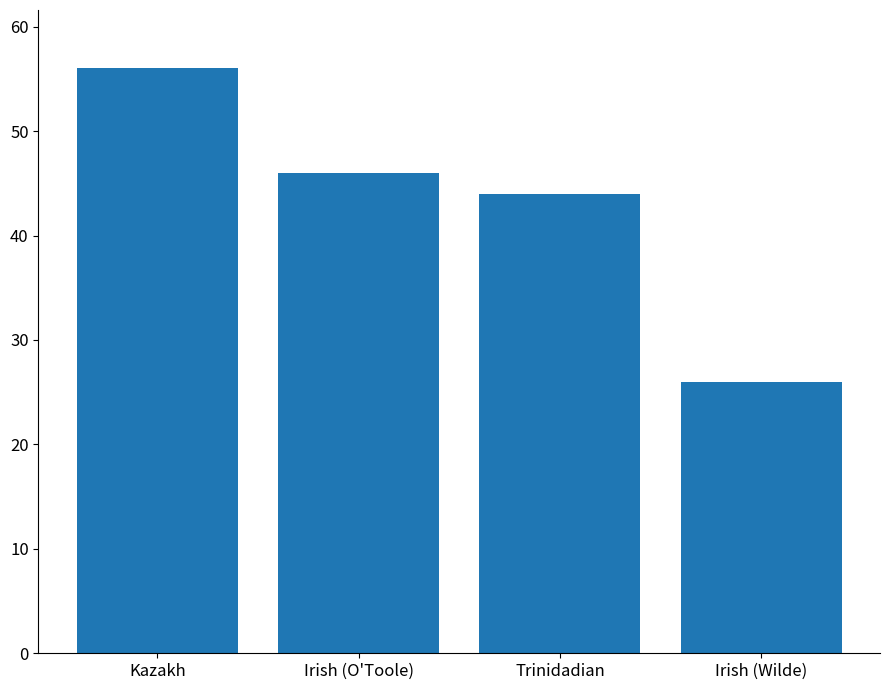

Rank the categories by value from lowest to highest.

Irish (Wilde), Trinidadian, Irish (O'Toole), Kazakh